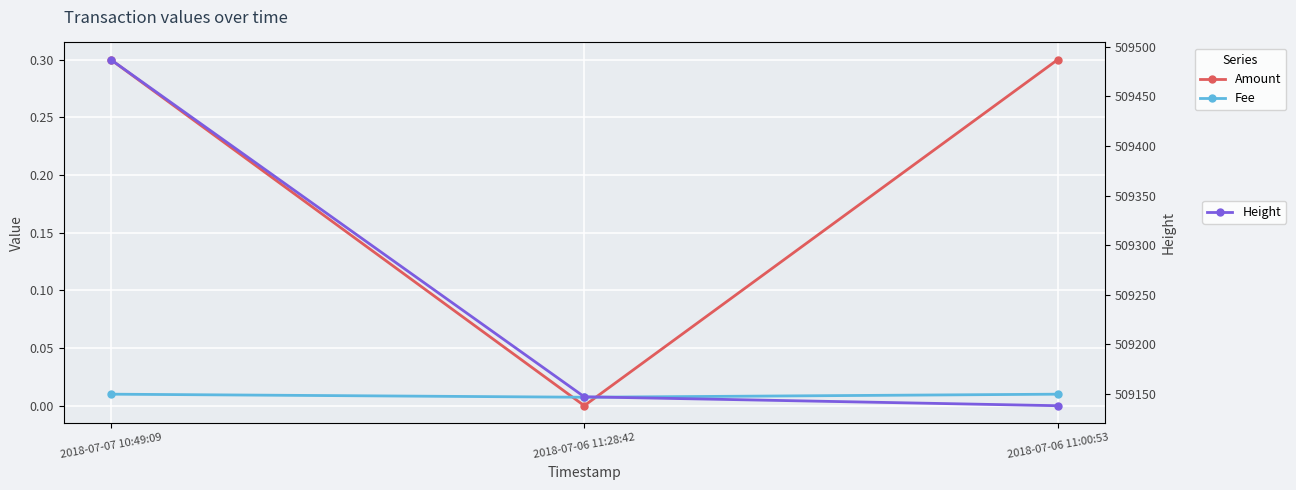

What is the value of the Height point at the 2nd from the left?

509147